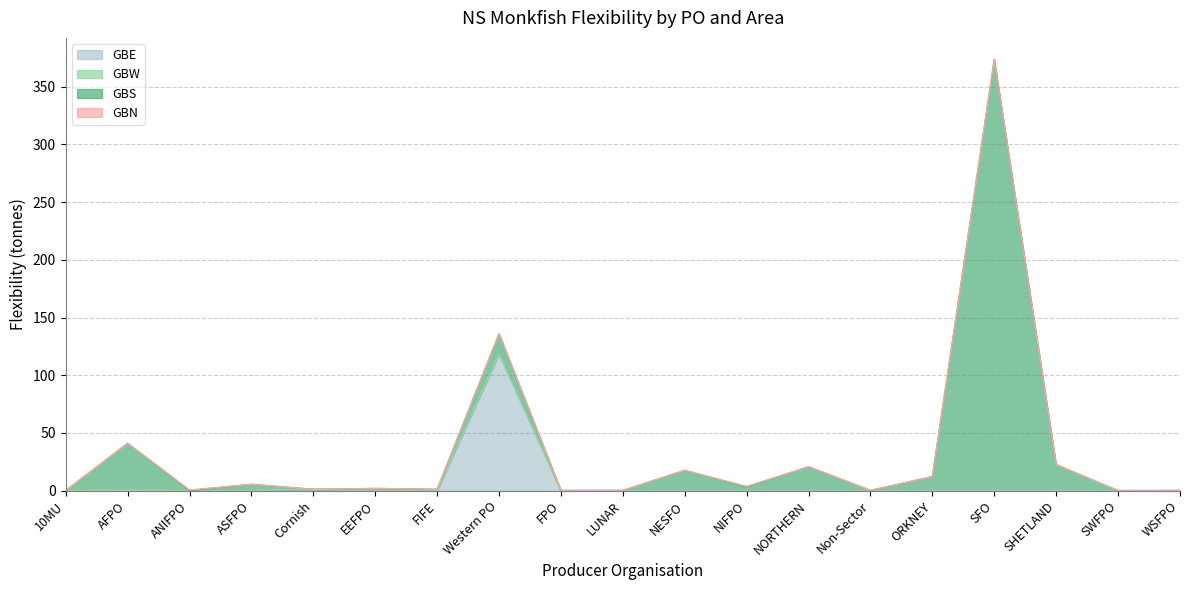

How many lines are shown in the chart?

4